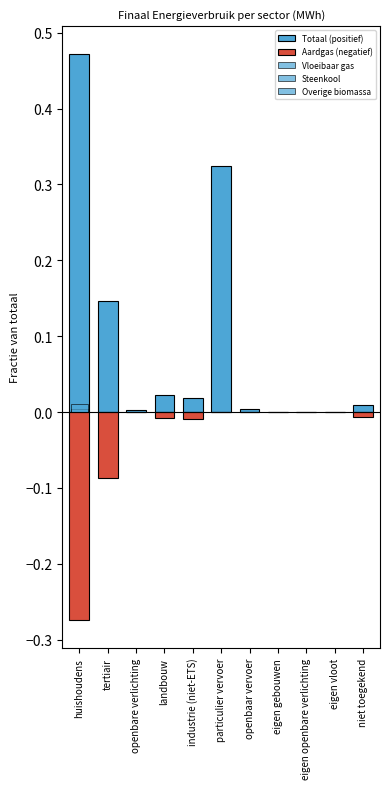

Reading left to right, list all the values displayed in this chart.

Totaal (positief): 0.5	0.1	0.0	0.0	0.0	0.3	0.0	0.0	0.0	0.0	0.0
Aardgas (negatief): -0.3	-0.1	0.0	-0.0	-0.0	-0.0	0.0	0.0	0.0	0.0	-0.0
Vloeibaar gas: 0.0	0.0	0.0	0.0	0.0	0.0	0.0	0.0	0.0	0.0	0.0
Steenkool: 0.0	0.0	0.0	0.0	0.0	0.0	0.0	0.0	0.0	0.0	0.0
Overige biomassa: 0.0	0.0	0.0	0.0	0.0	0.0	0.0	0.0	0.0	0.0	0.0